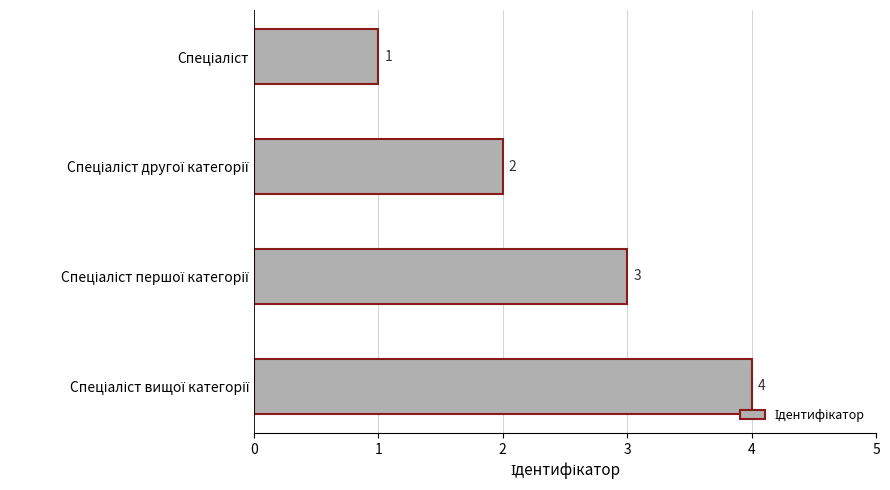

What is the value of the 2nd bar from the top?

2